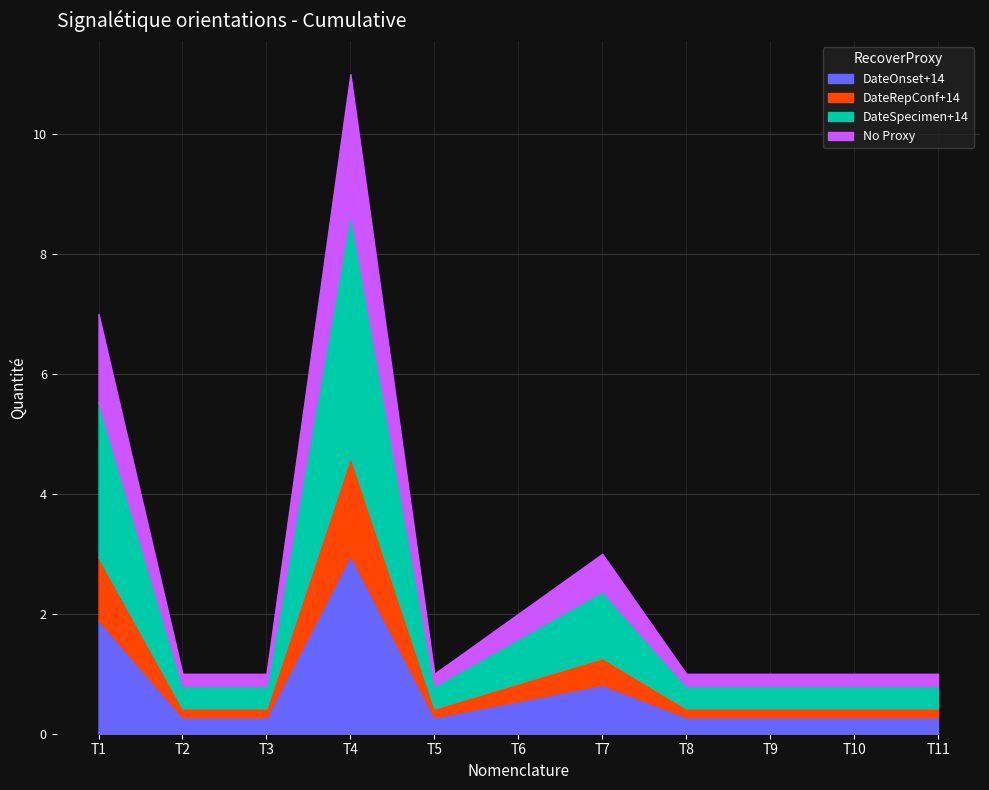

What are all the series names shown in the legend?

DateOnset+14, DateRepConf+14, DateSpecimen+14, No Proxy